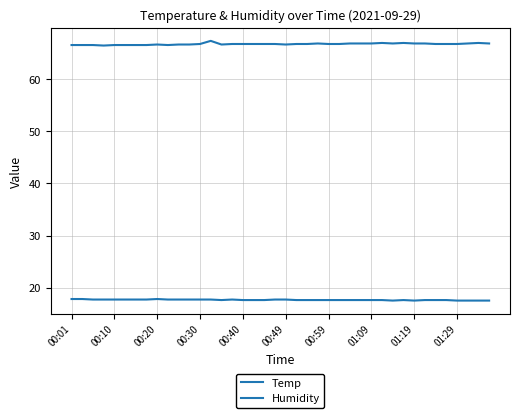

What is the maximum value for Humidity?

67.4